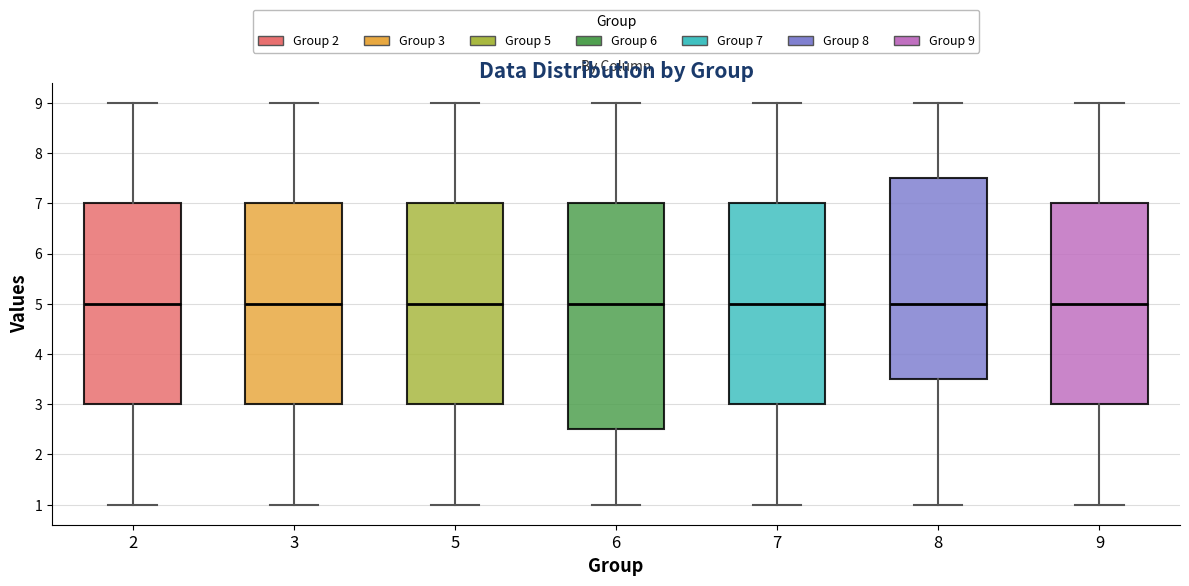

Reading left to right, read every box against the y-axis: the position of its median line, the range the box covers, and the ends of its whiskers. The values are not printed on the chart, so give them approximately, as read against the axis.

2: median 5.0, box 3.0 to 7.0, whiskers 1.0 to 9.0
3: median 5.0, box 3.0 to 7.0, whiskers 1.0 to 9.0
5: median 5.0, box 3.0 to 7.0, whiskers 1.0 to 9.0
6: median 5.0, box 2.5 to 7.0, whiskers 1.0 to 9.0
7: median 5.0, box 3.0 to 7.0, whiskers 1.0 to 9.0
8: median 5.0, box 3.5 to 7.5, whiskers 1.0 to 9.0
9: median 5.0, box 3.0 to 7.0, whiskers 1.0 to 9.0